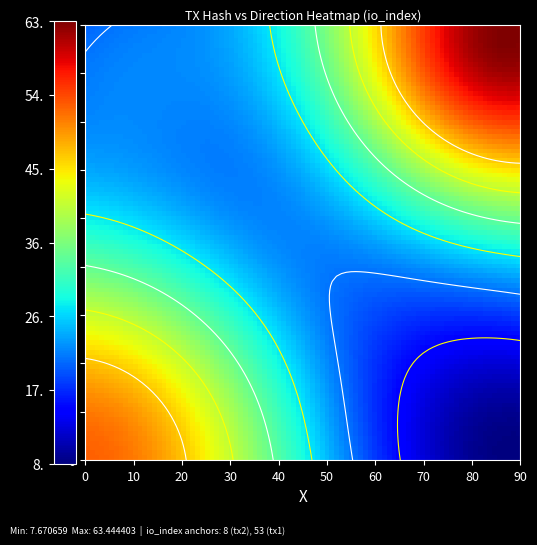

How many series are shown in this chart?

2